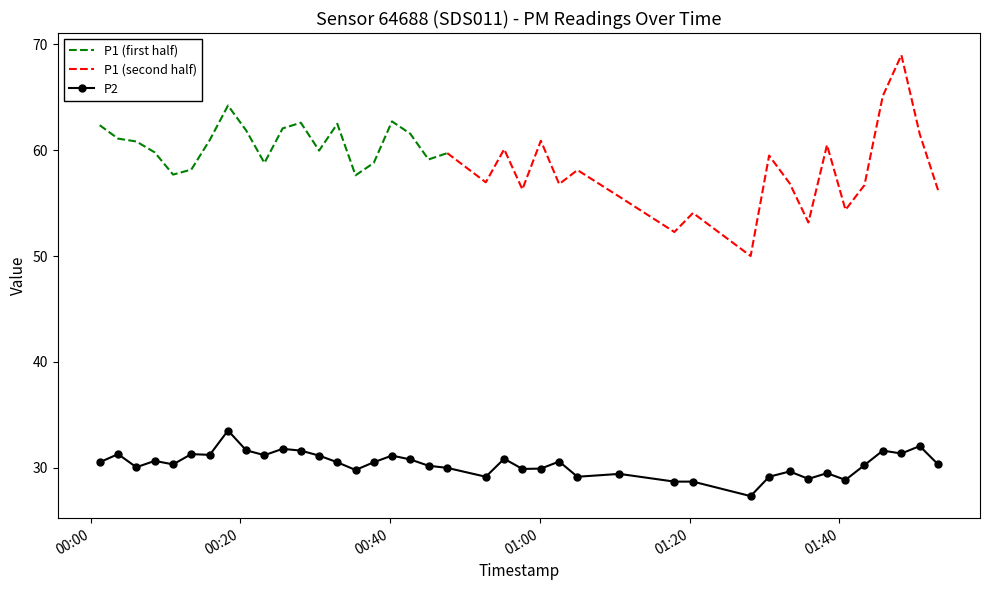

What is the lowest value of the P2 series?

27.3